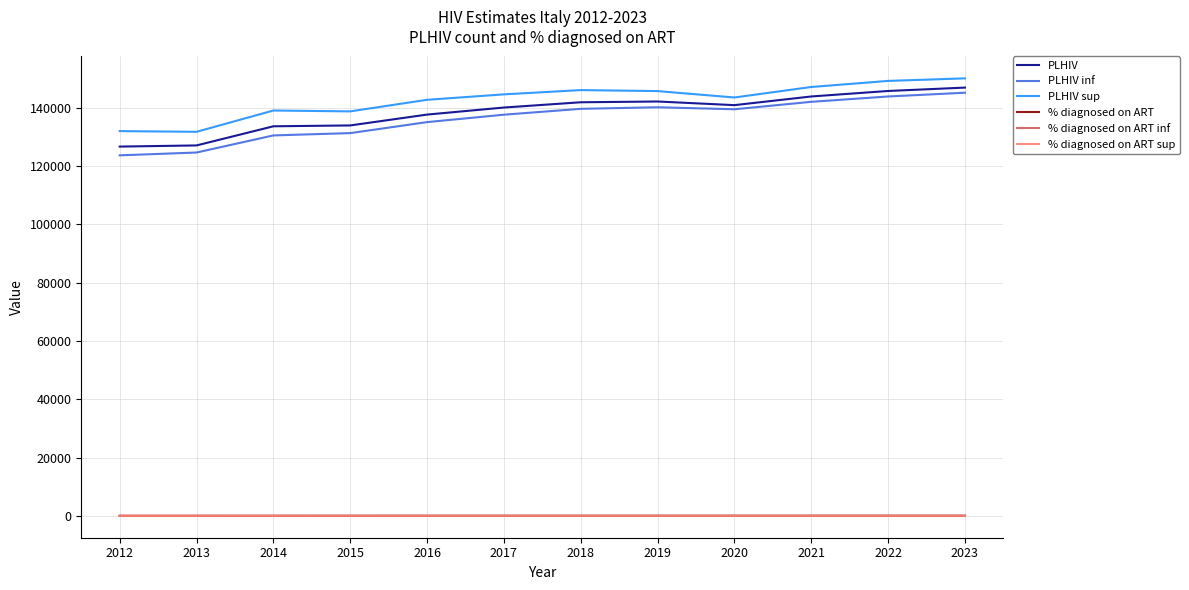

The value of PLHIV inf at 2012 is 52908.8. True or false?

False